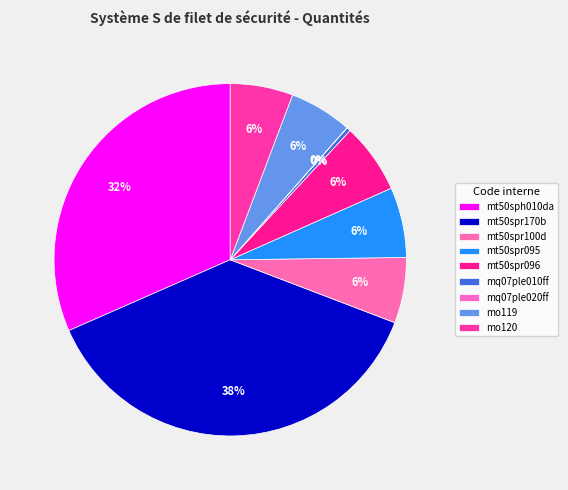

Is there any slice that represents more than half of the pie?

No